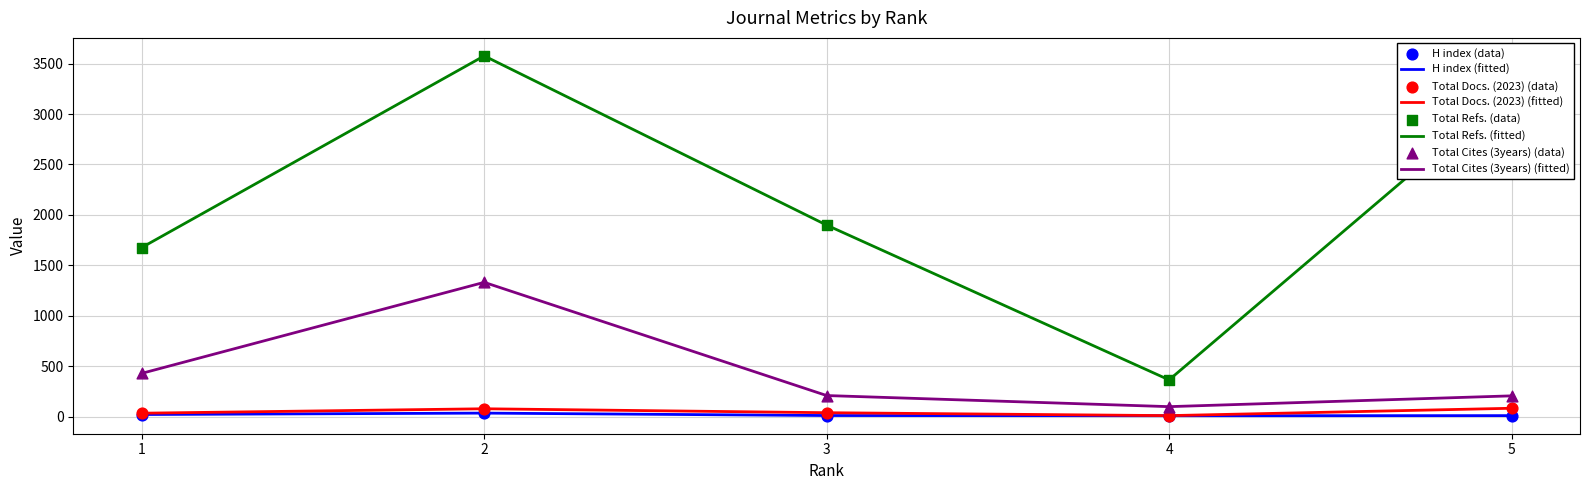

At which category is the sum across all series the highest?

2